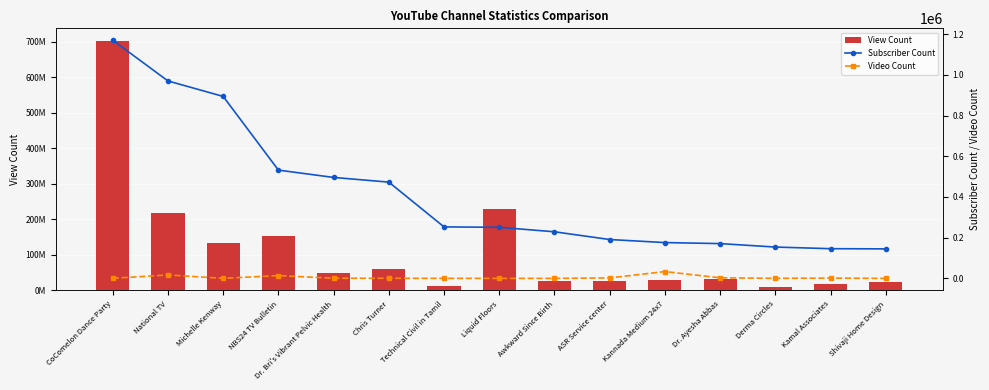

Reading left to right, extract all data points from this chart.

View Count: CoComelon Dance Party=702605483	National TV=216263722	Michelle Kenway=133786517	NBS24 TV Bulletin=152352104	Dr. Bri's Vibrant Pelvic Health=49247857	Chris Turner=60848992	Technical Civil in Tamil=11974069	Liquid Floors=228457095	Awkward Since Birth=26326089	ASR Service center=26865897	Kannada Medium 24x7=27611351	Dr. Ayesha Abbas=32072218	Derma Circles=10464145	Kamal Associates=18056720	Shivaji Home Design=22682811
Subscriber Count: CoComelon Dance Party=1170000	National TV=970000	Michelle Kenway=894000	NBS24 TV Bulletin=532000	Dr. Bri's Vibrant Pelvic Health=496000	Chris Turner=473000	Technical Civil in Tamil=253000	Liquid Floors=251000	Awkward Since Birth=229000	ASR Service center=191000	Kannada Medium 24x7=176000	Dr. Ayesha Abbas=171000	Derma Circles=154000	Kamal Associates=146000	Shivaji Home Design=145000
Video Count: CoComelon Dance Party=543	National TV=16922	Michelle Kenway=305	NBS24 TV Bulletin=13806	Dr. Bri's Vibrant Pelvic Health=828	Chris Turner=713	Technical Civil in Tamil=222	Liquid Floors=106	Awkward Since Birth=123	ASR Service center=2377	Kannada Medium 24x7=33566	Dr. Ayesha Abbas=2952	Derma Circles=394	Kamal Associates=1412	Shivaji Home Design=135